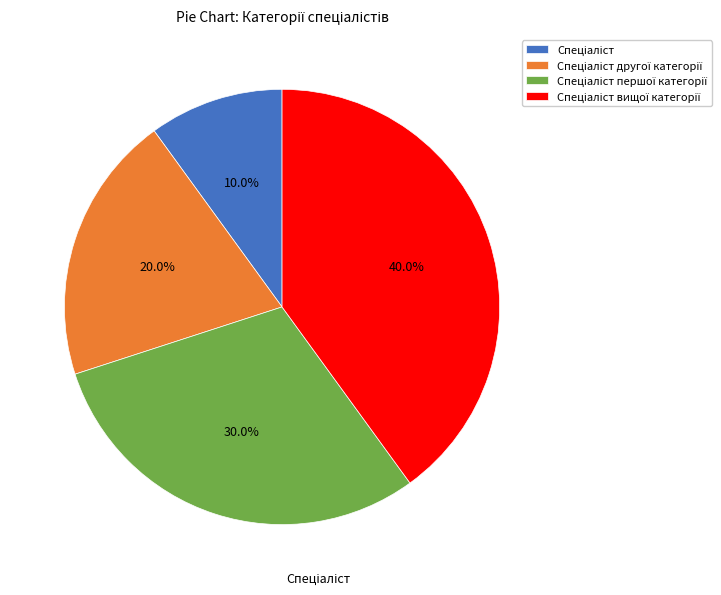

Is there any slice that represents more than half of the pie?

No